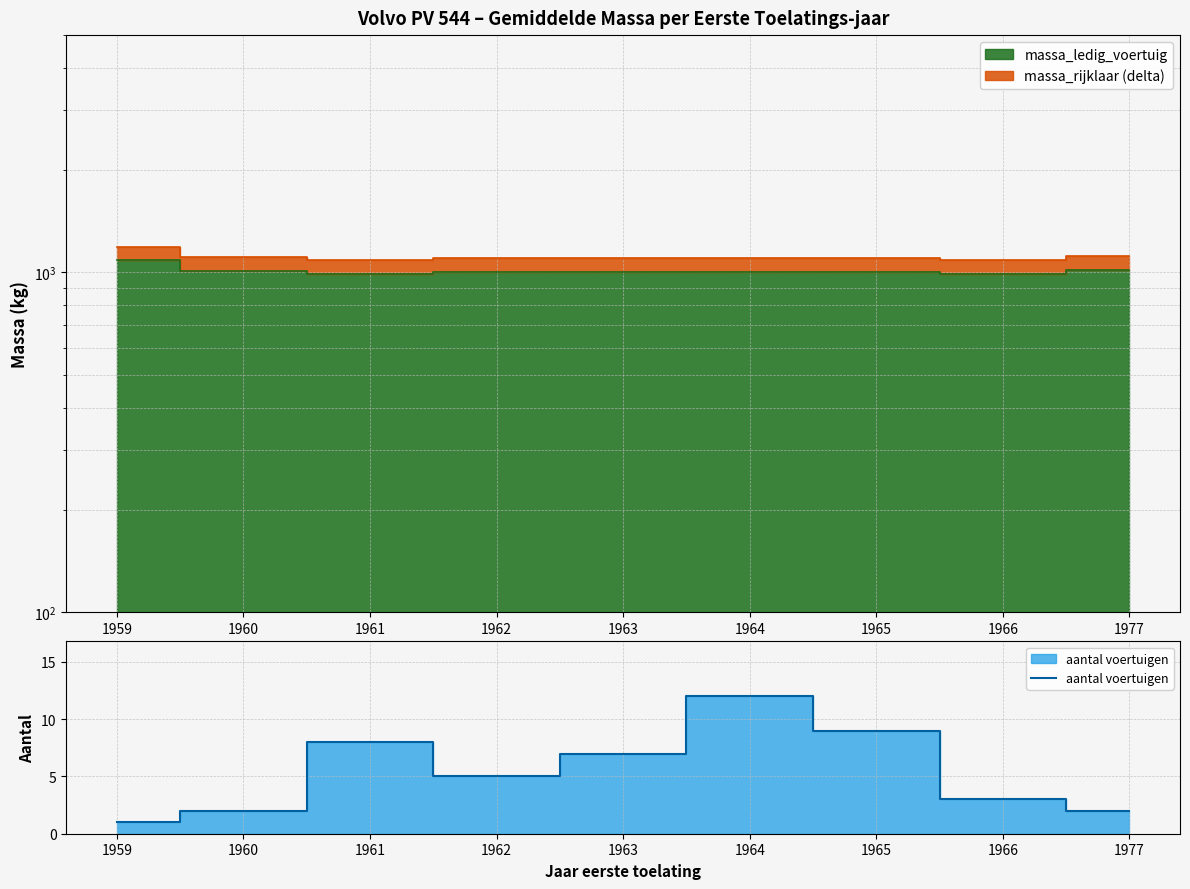

True or false: the data shows 3 at 1960.

False